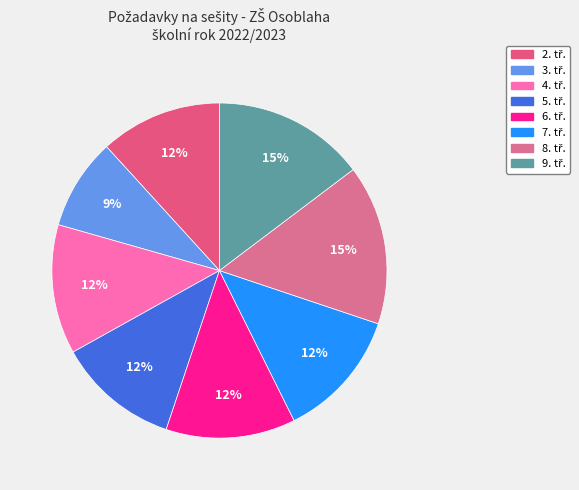

What percentage is NOT represented by 7. tř.?

87.5%